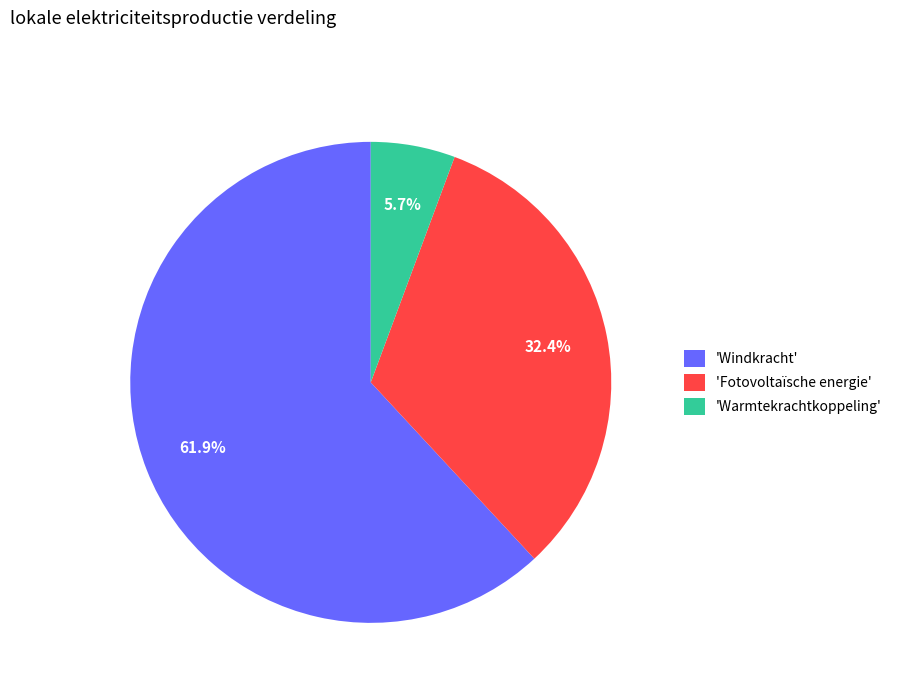

Does 'Windkracht' account for over 50% of the chart?

Yes